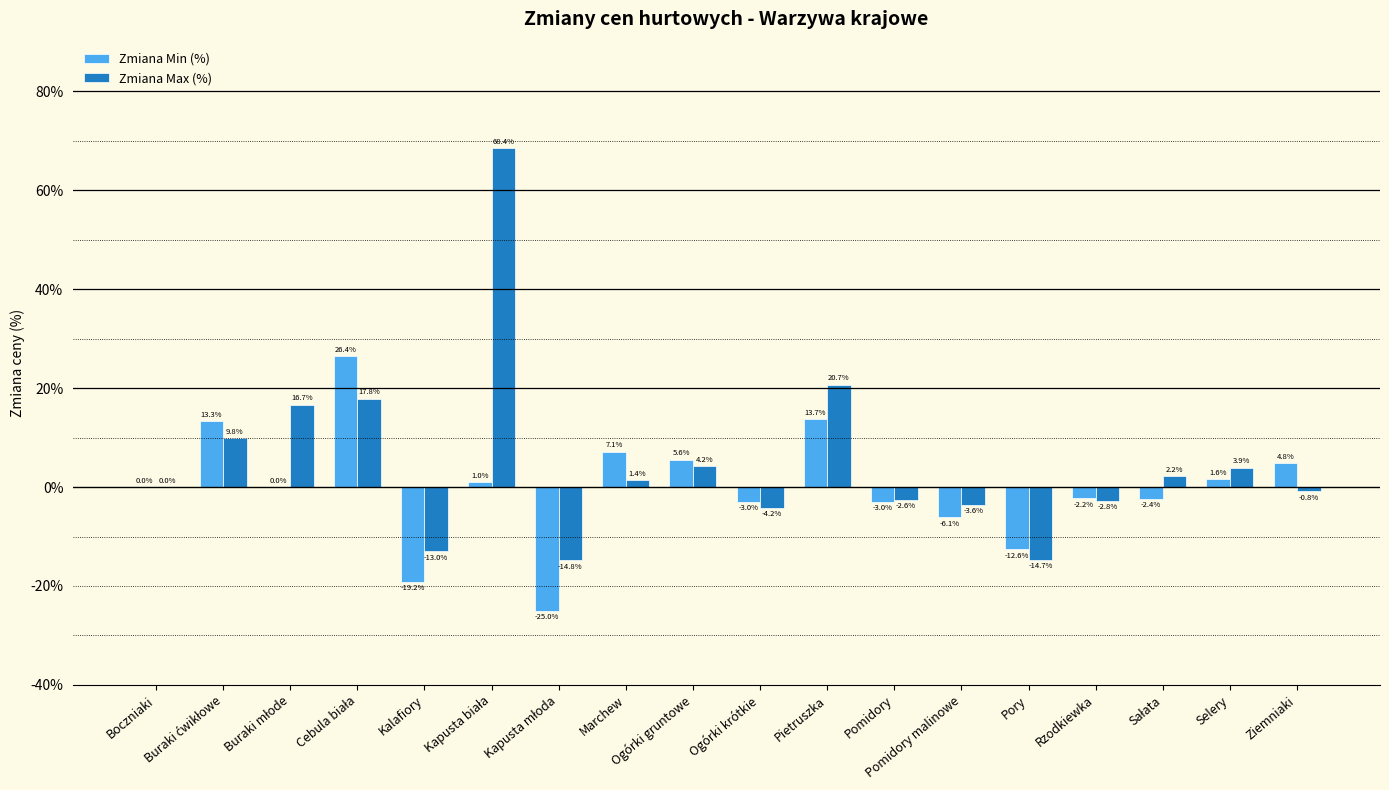

Where is Zmiana Max (%) nearest to the value 26?

Pietruszka